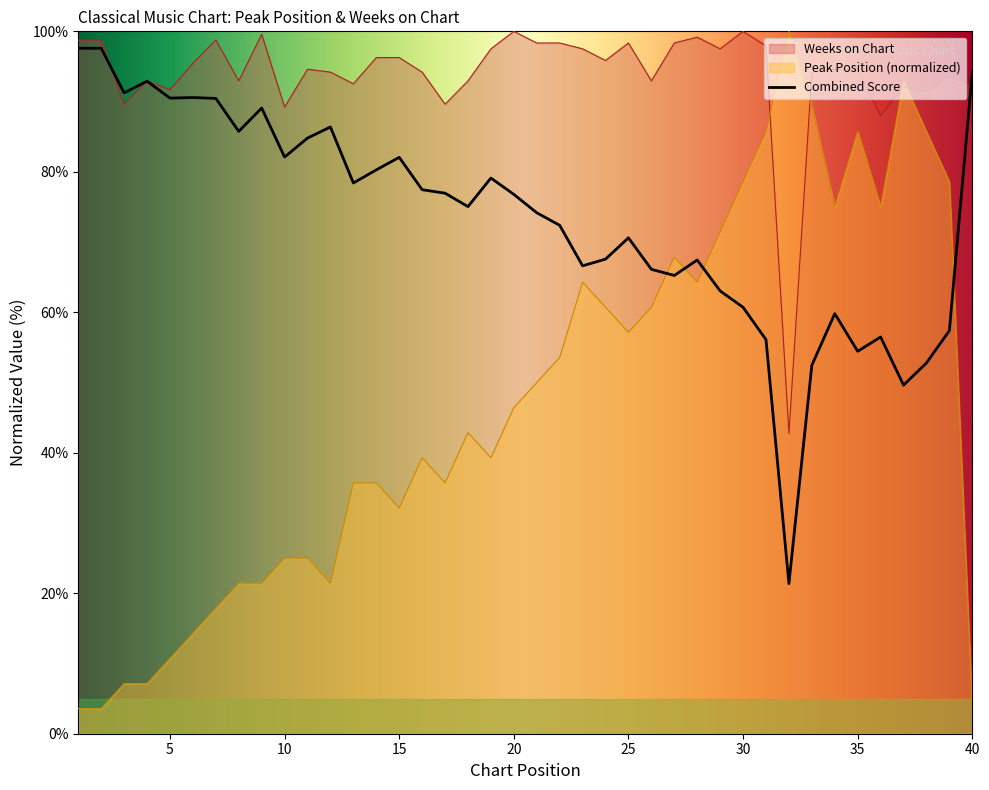

Does the chart display data point markers on the line(s)?

No